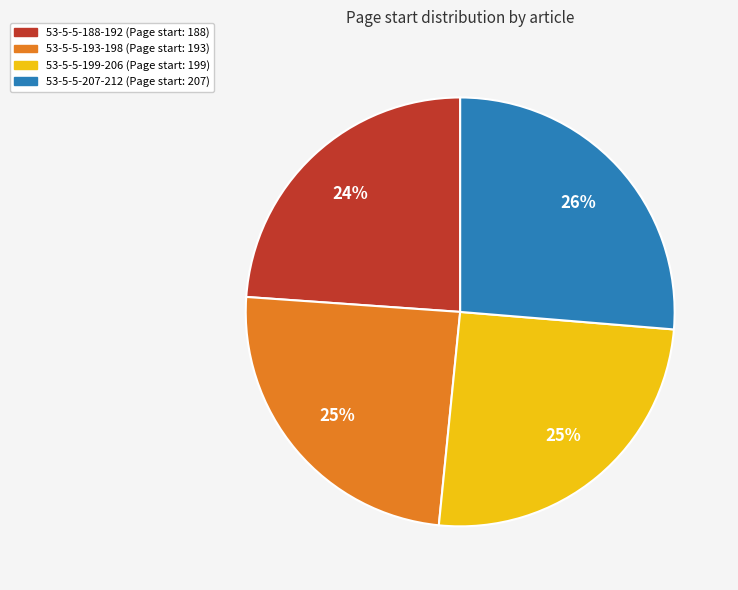

What is the ratio of the value at 53-5-5-188-192 to the value at 53-5-5-207-212?

0.9